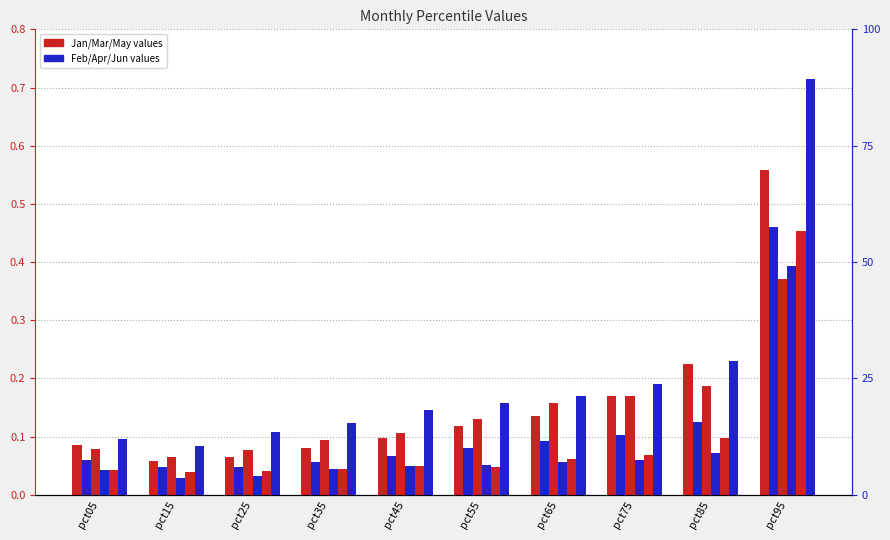

Which series has the largest total across all categories?

Jun